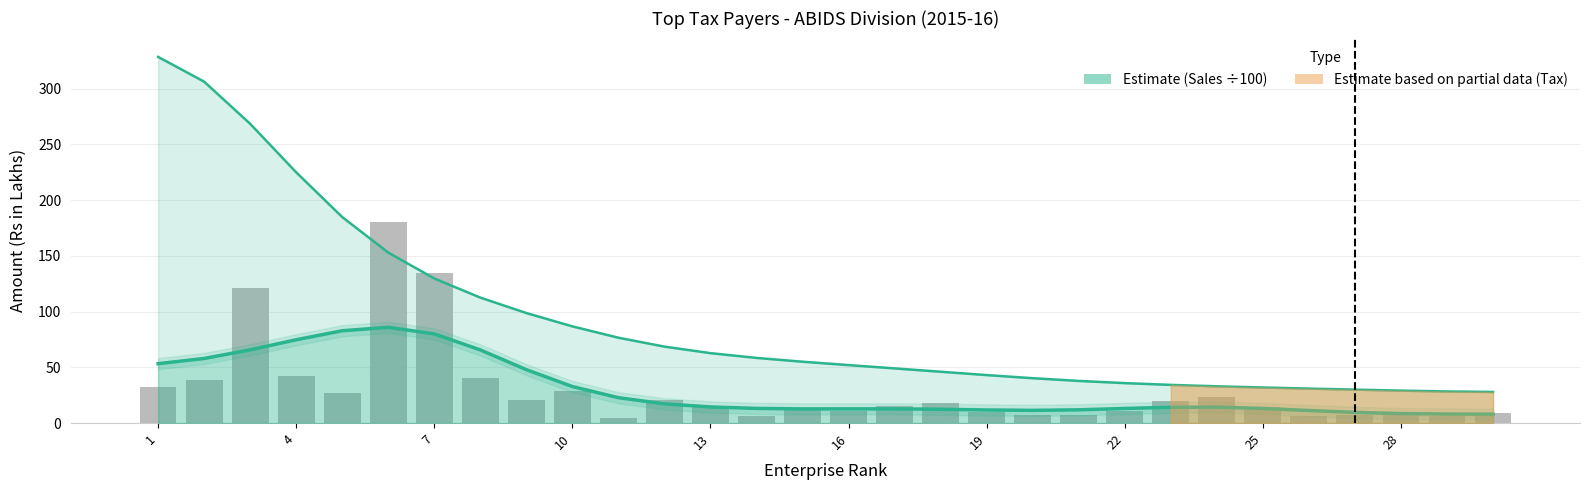

The value at 13 is 6.0. True or false?

False